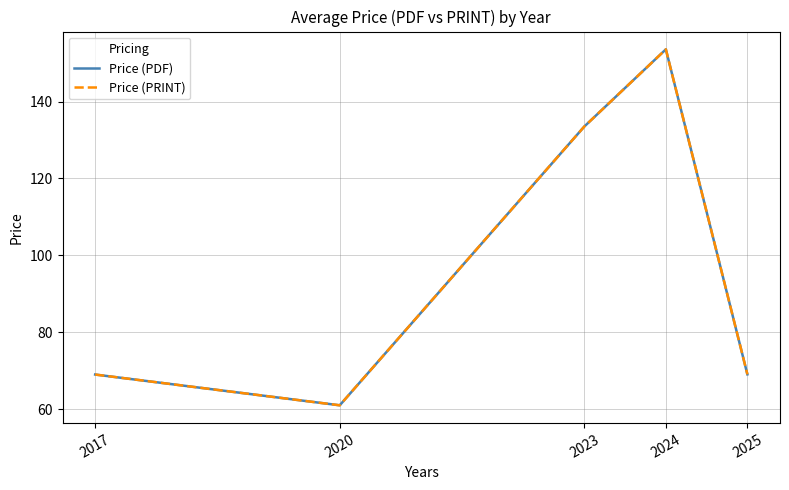

True or false: Price (PRINT) and Price (PDF) cross at least once.

False